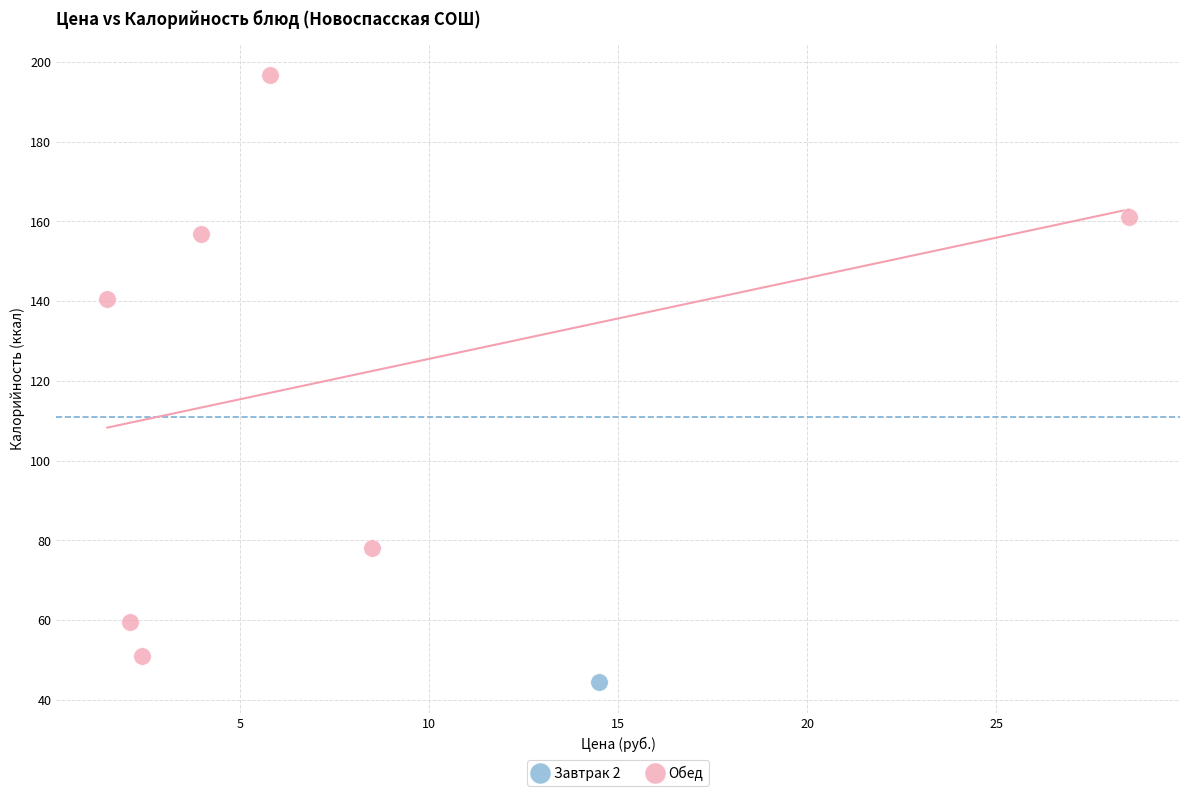

What are all the series names shown in the legend?

Завтрак 2, Обед